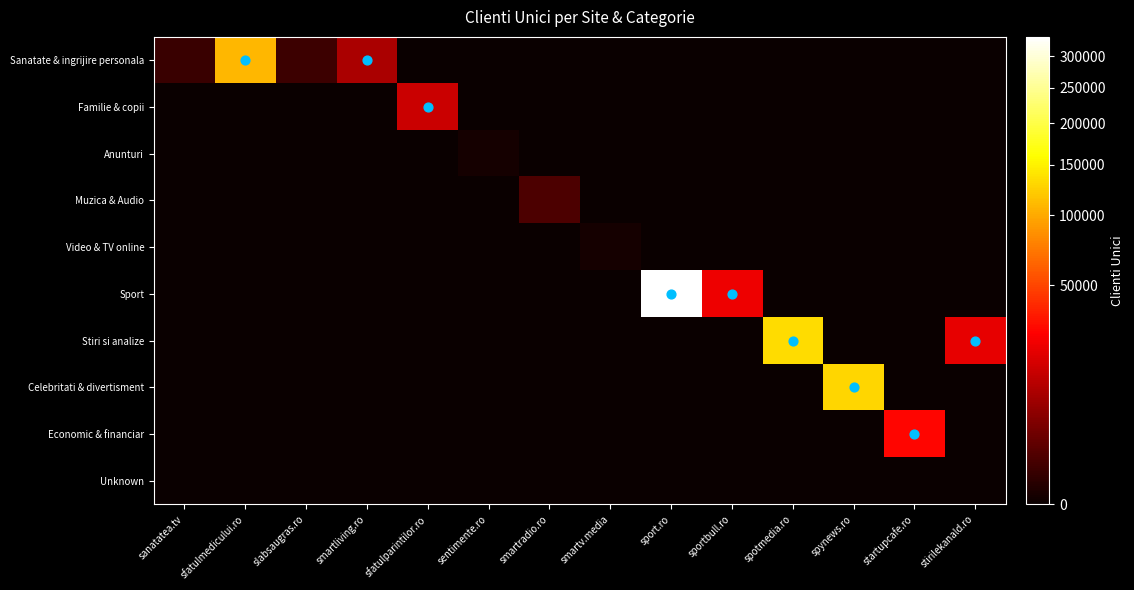

Rank the series by their maximum value, from highest to lowest.

Sport, Stiri si analize, Celebritati & divertisment, Sanatate & ingrijire personala, Economic & financiar, Familie & copii, Muzica & Audio, Anunturi, Video & TV online, Unknown